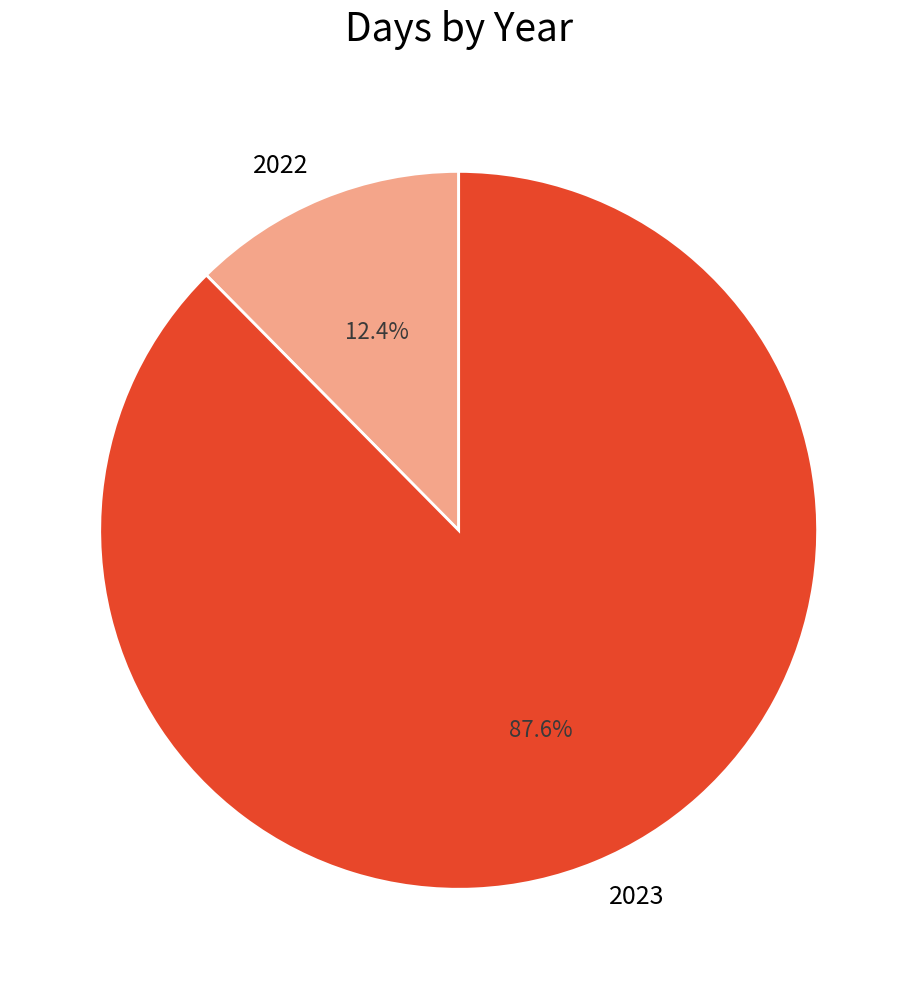

Combined, what portion of the pie is 2022 and 2023?

100.0%